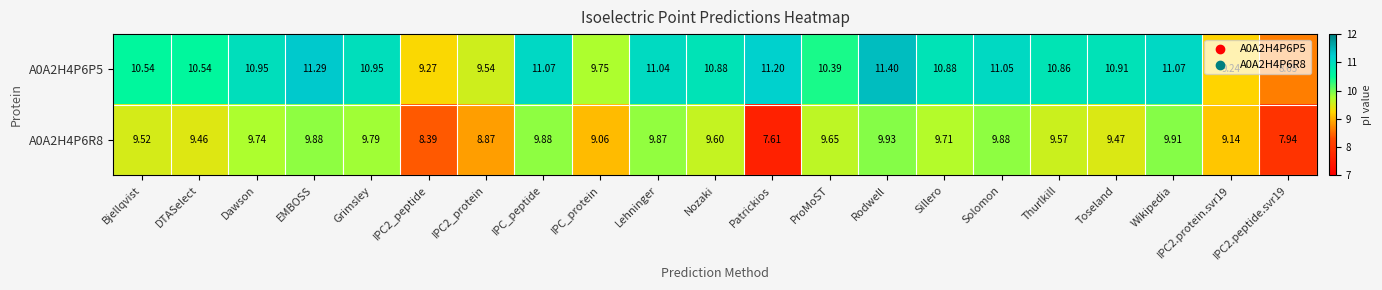

At which label is A0A2H4P6P5 closest to 10?

IPC_protein